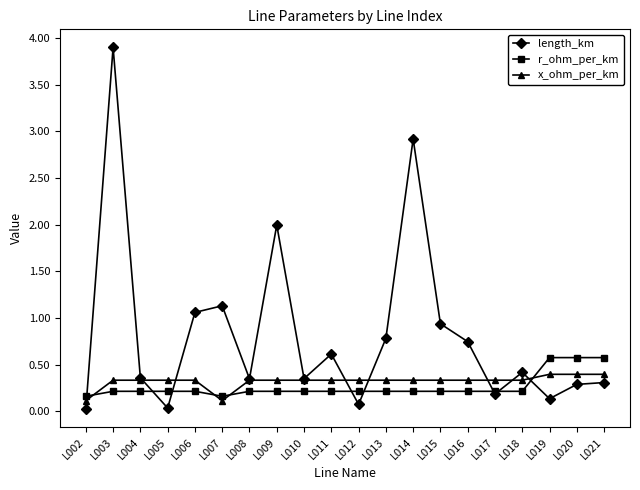

What is the minimum value for r_ohm_per_km?

0.2